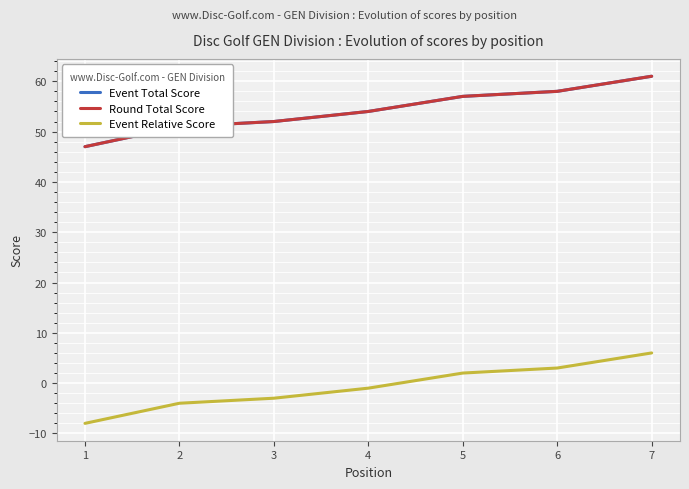

Which series has the widest spread of values?

Event Total Score